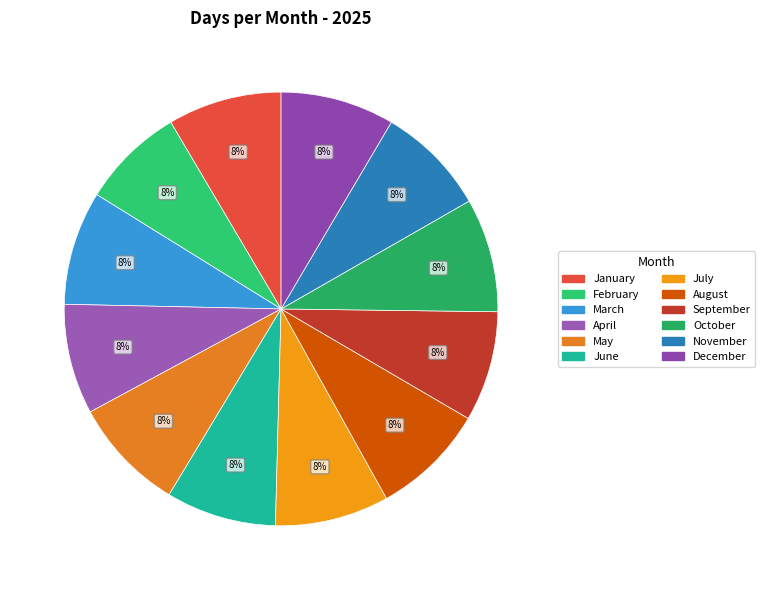

To the nearest percent, what portion does January represent?

8%